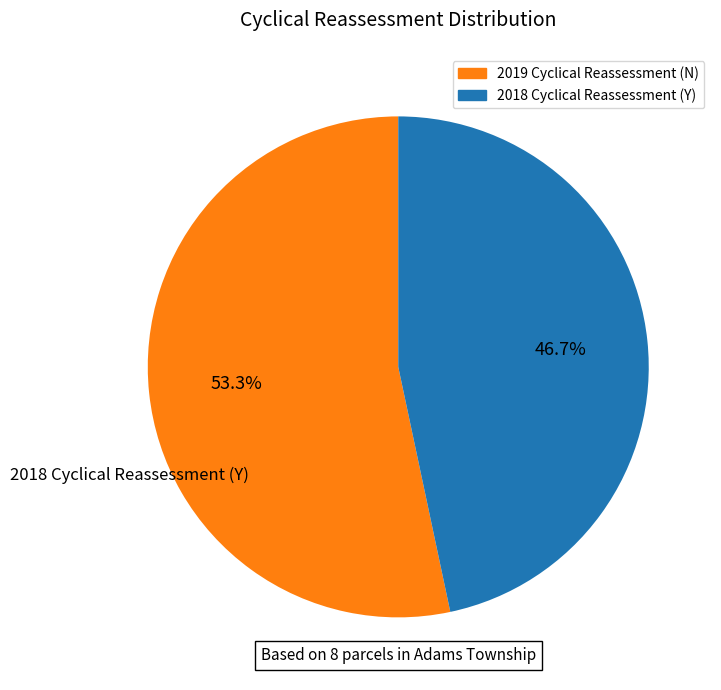

What is the largest slice in the pie chart?

2019 Cyclical Reassessment (N)